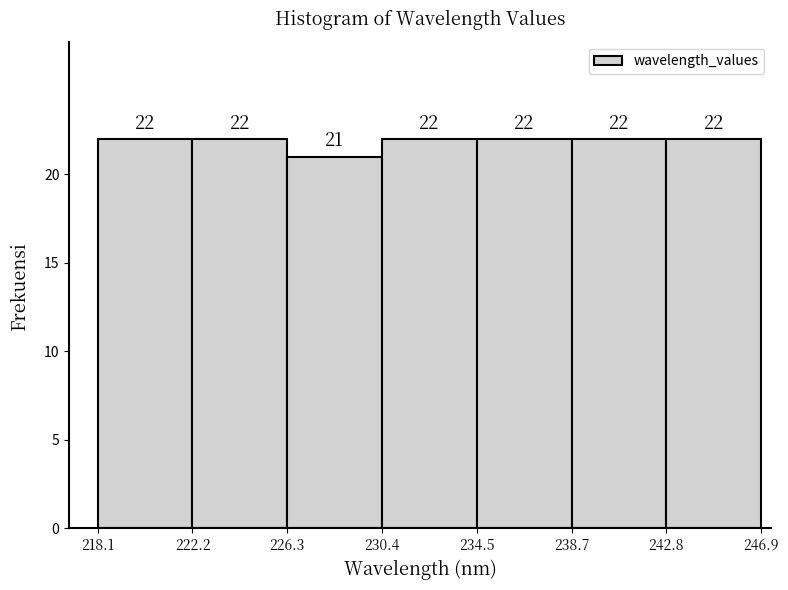

Reading left to right, transcribe this chart: for each bar, give the range it covers on the x-axis and its height.

218.1 to 222.2: 22
222.2 to 226.3: 22
226.3 to 230.4: 21
230.4 to 234.5: 22
234.5 to 238.7: 22
238.7 to 242.8: 22
242.8 to 246.9: 22